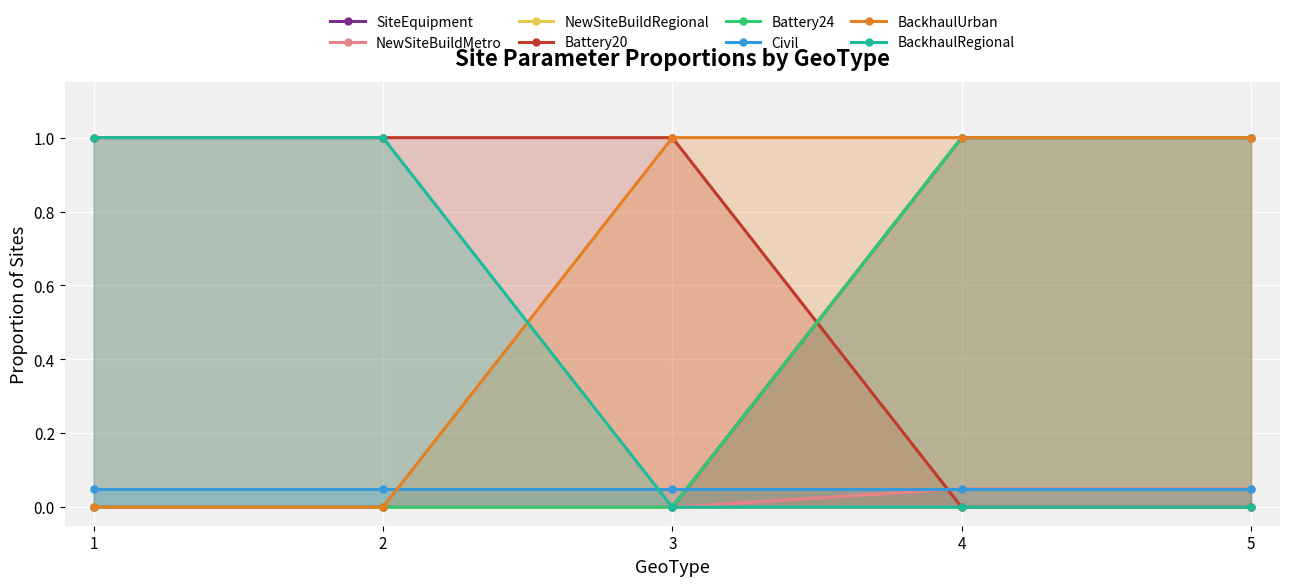

The BackhaulUrban series shows 1 at 3. True or false?

True